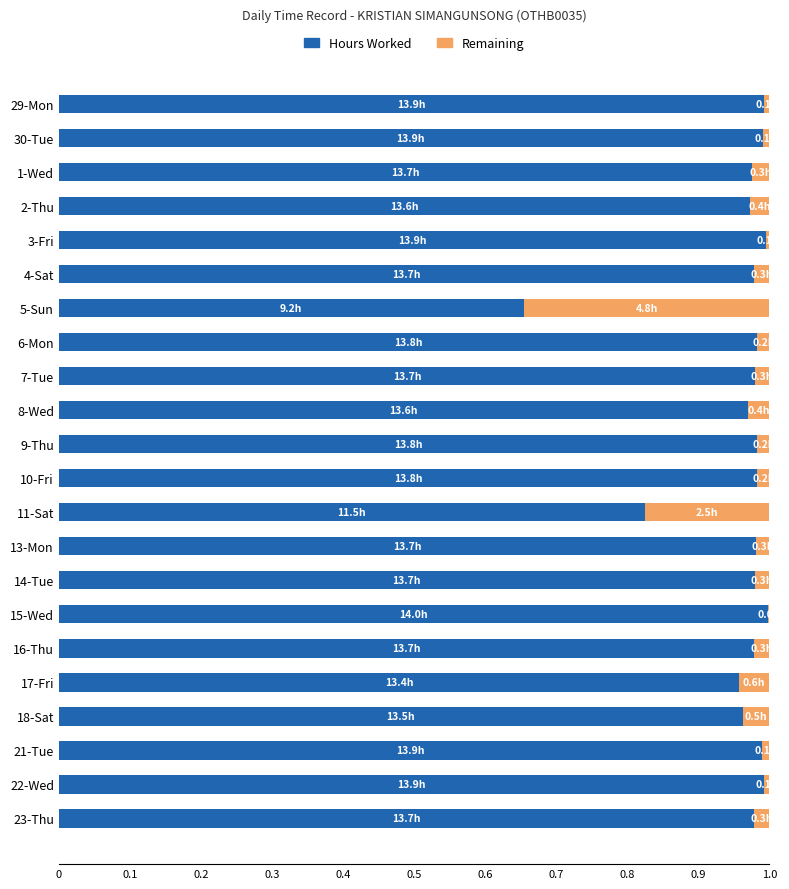

What is the sum of all Hours Worked values?

21.1